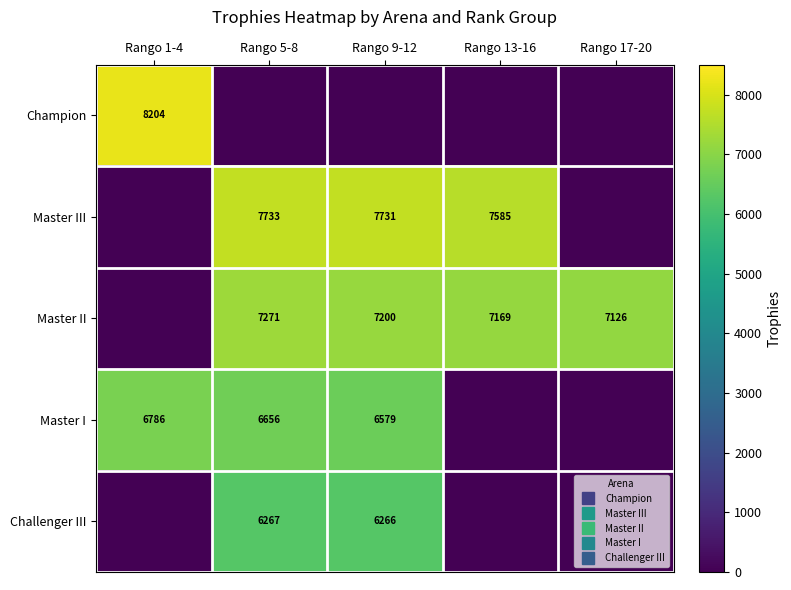

Between Rango 5-8 and Rango 13-16, which is larger?

Rango 5-8